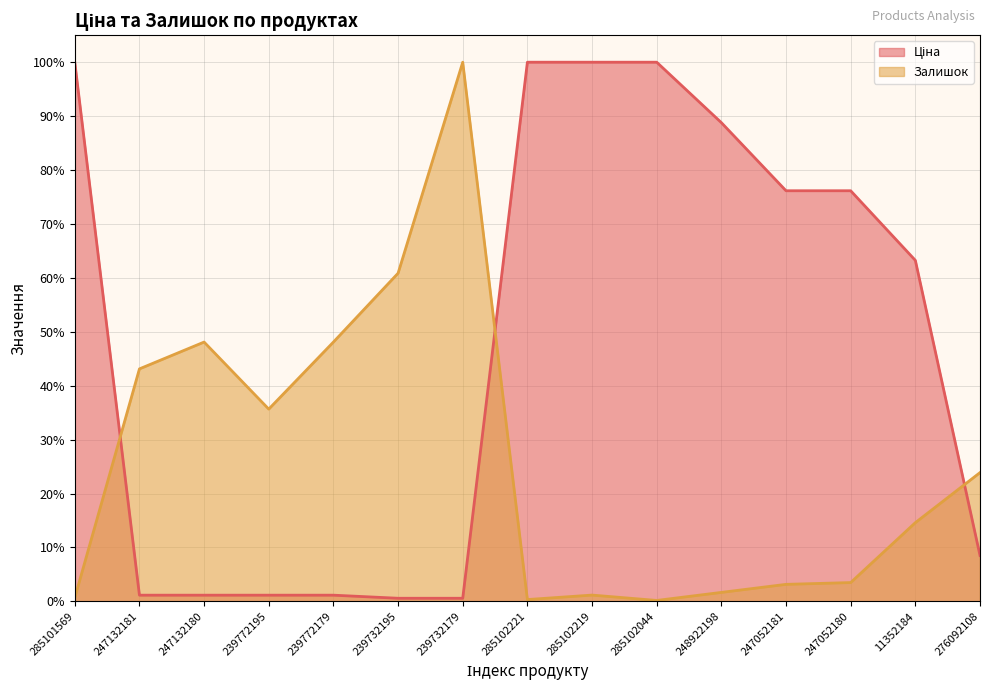

How many lines are shown in the chart?

2